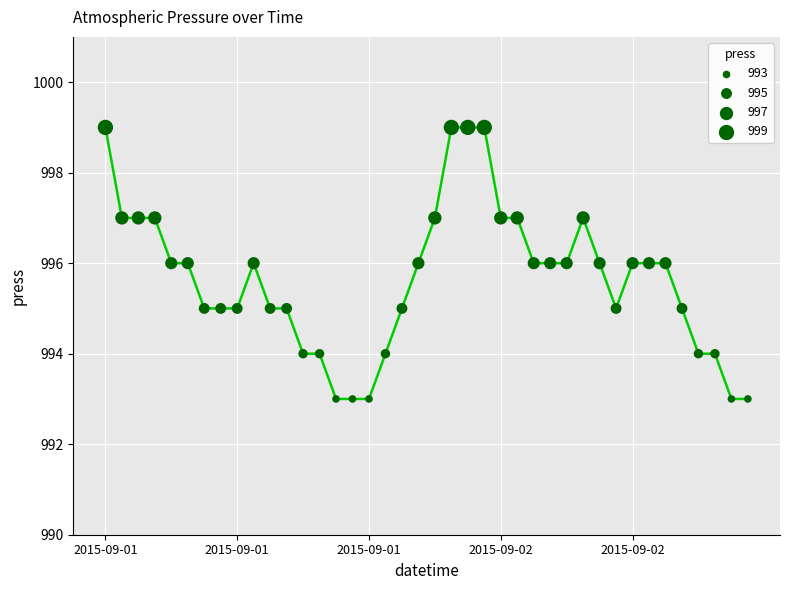

What is the difference between the maximum and minimum values?

6